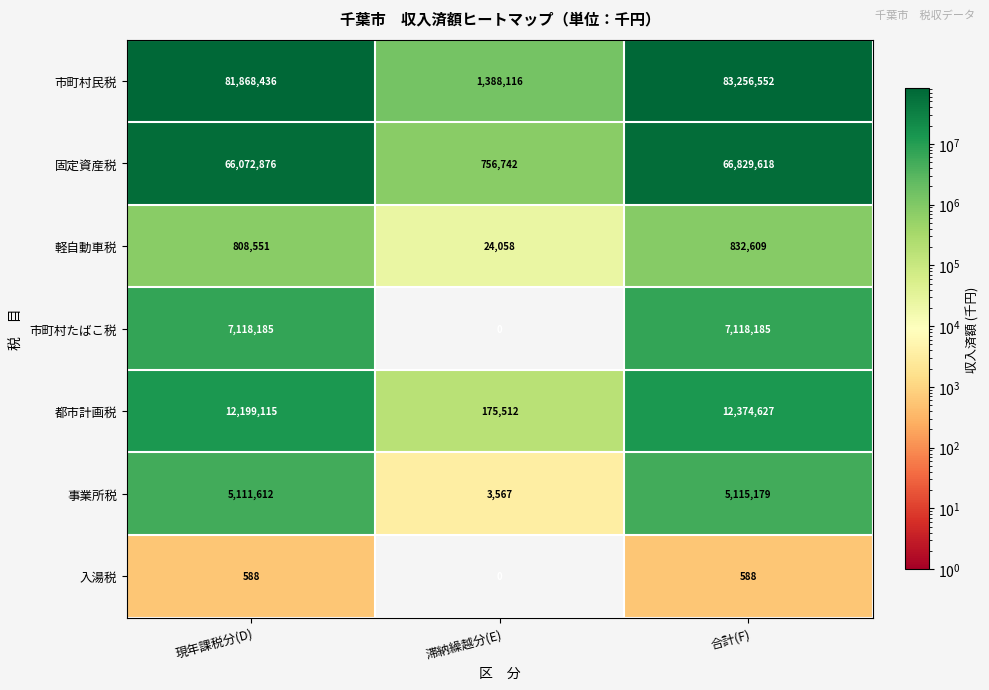

Is it true that 軽自動車税 equals 808551 at 現年課税分(D)?

True